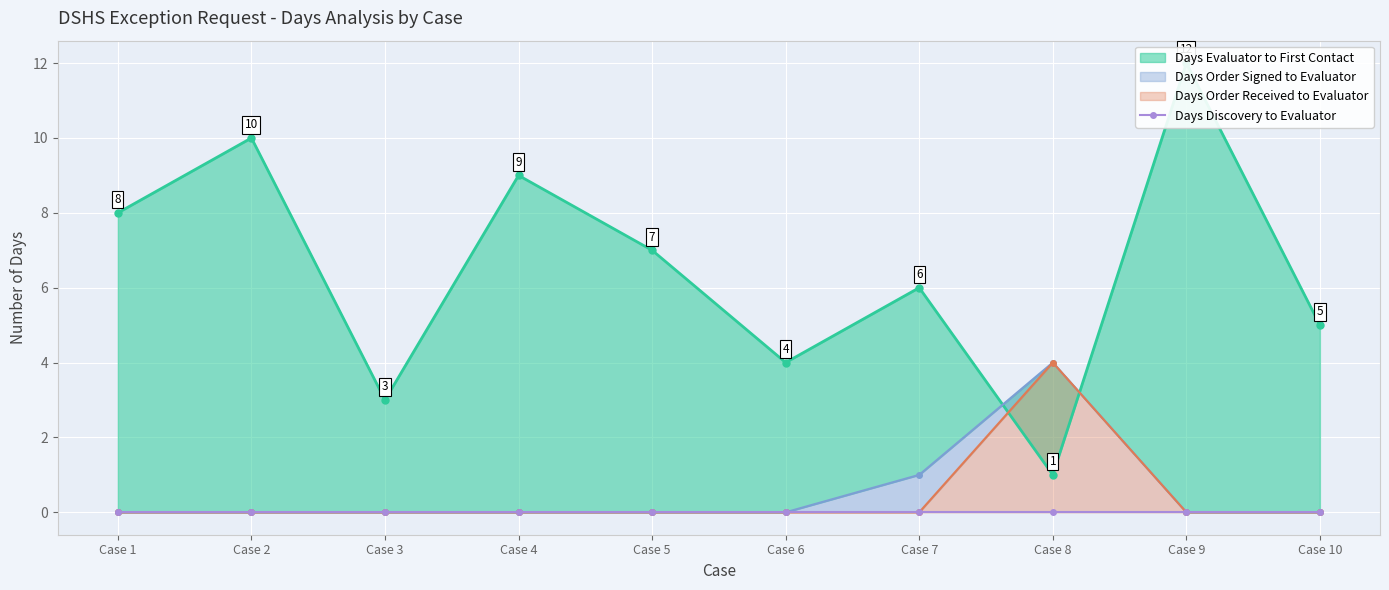

After their last crossing, which series has the higher values: Days Order Received to Evaluator or Days Evaluator to First Contact?

Days Evaluator to First Contact